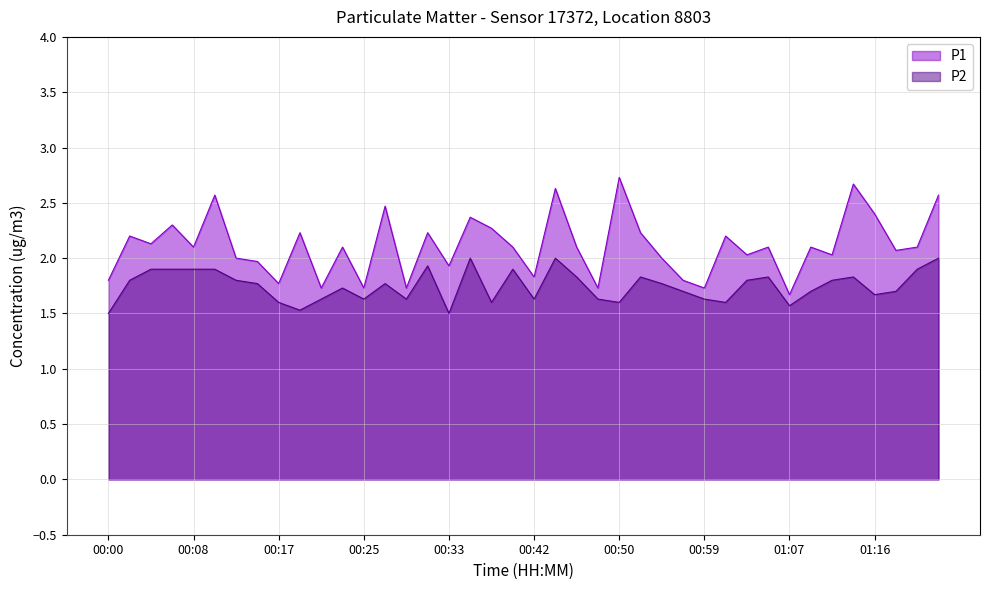

True or false: P1 and P2 cross at least once.

False